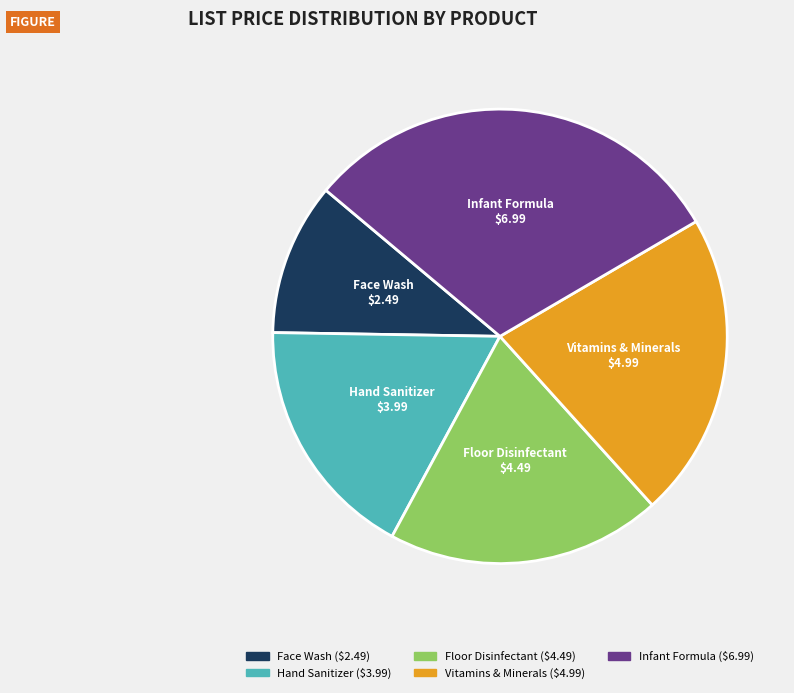

Which slice is the largest?

Infant Formula